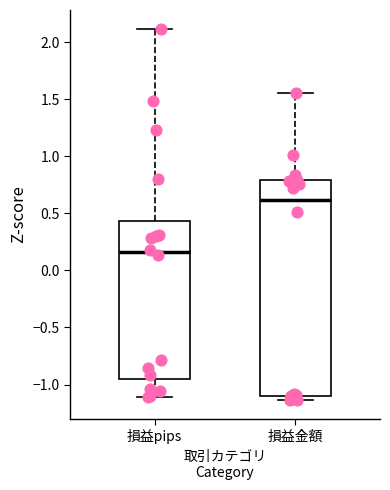

Which box is the tallest, from its lower edge to its upper edge?

損益金額